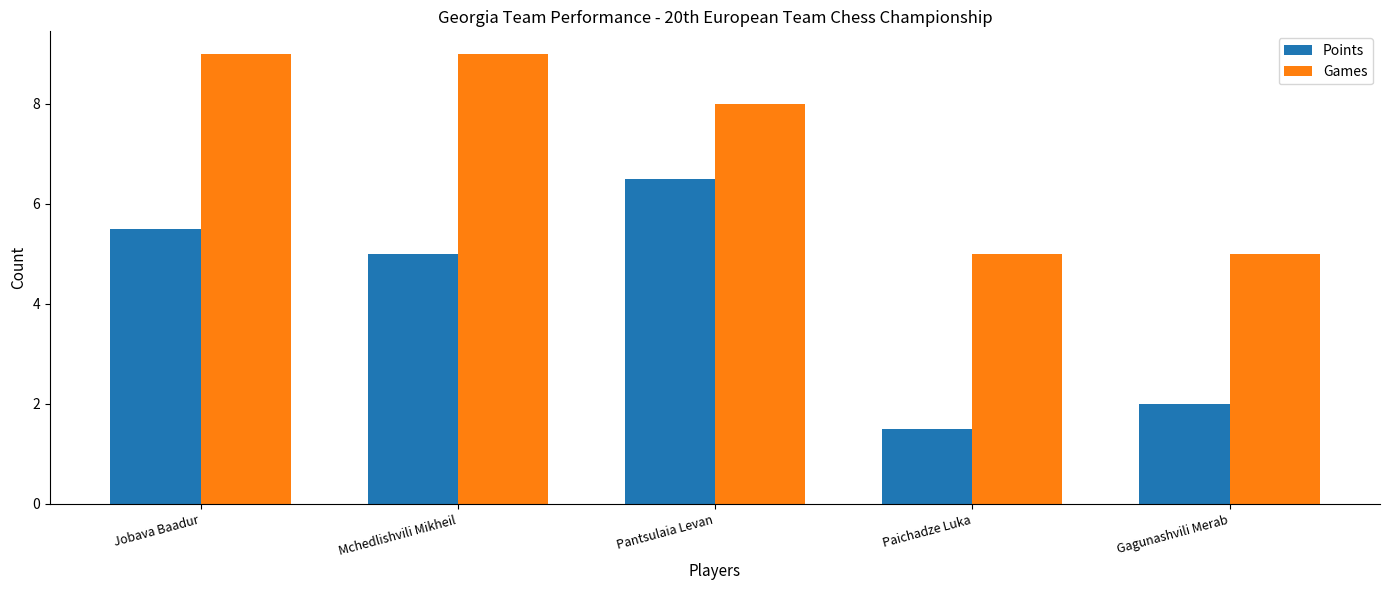

Are the bars horizontal?

No